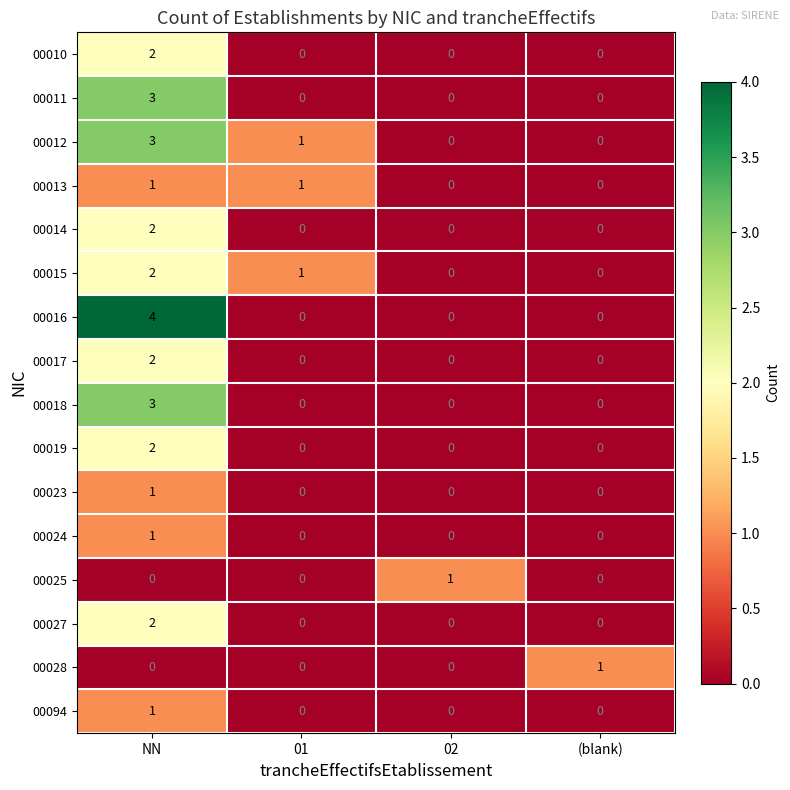

Which series changed the most between NN and (blank)?

00016